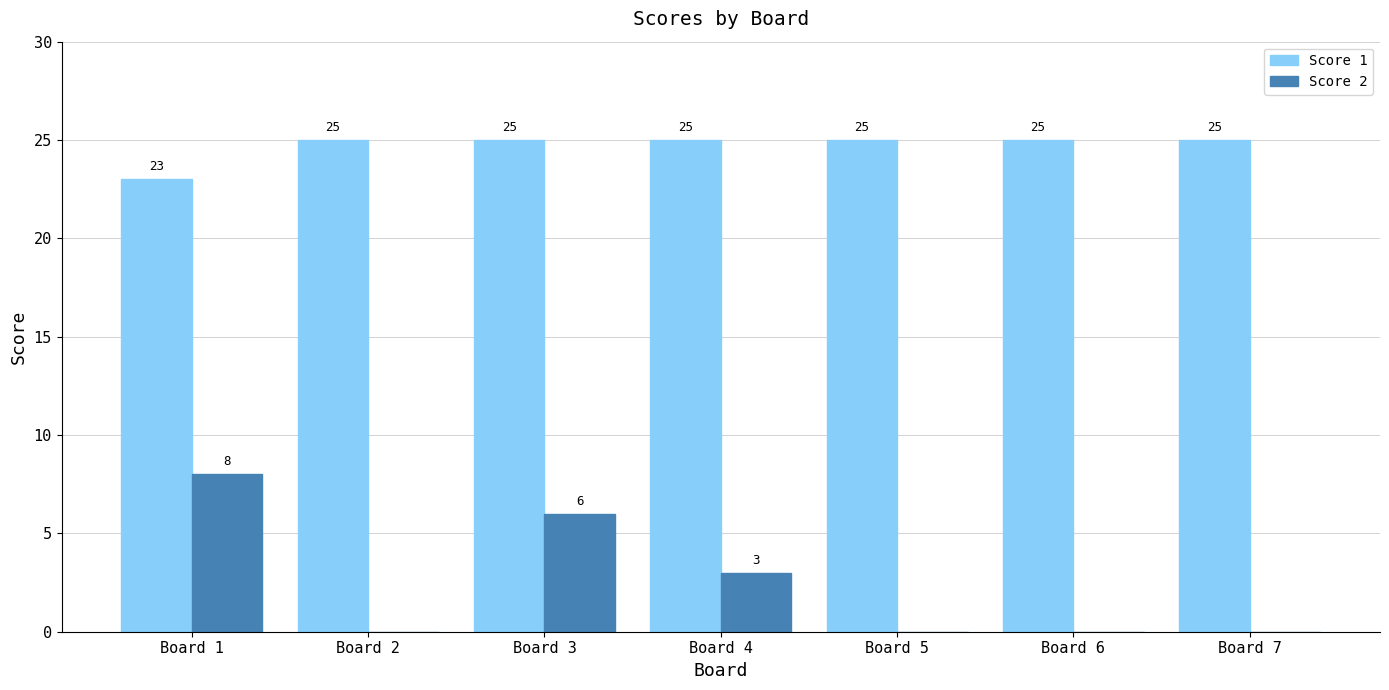

At which label does Score 2 reach its peak?

Board 1